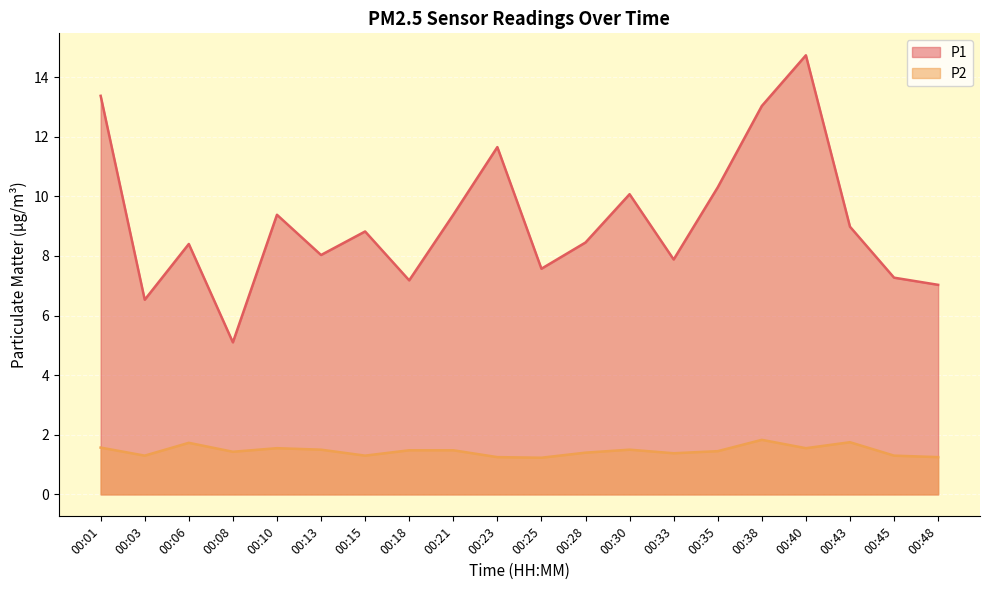

The P1 series shows 12.3 at 00:43. True or false?

False